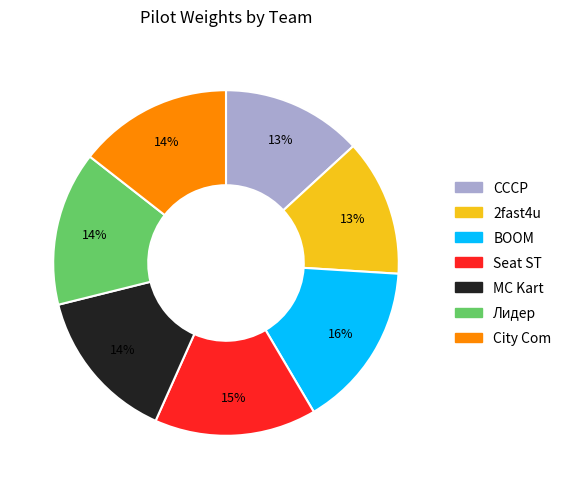

Is the sum of MC Kart and City Com greater than half?

No